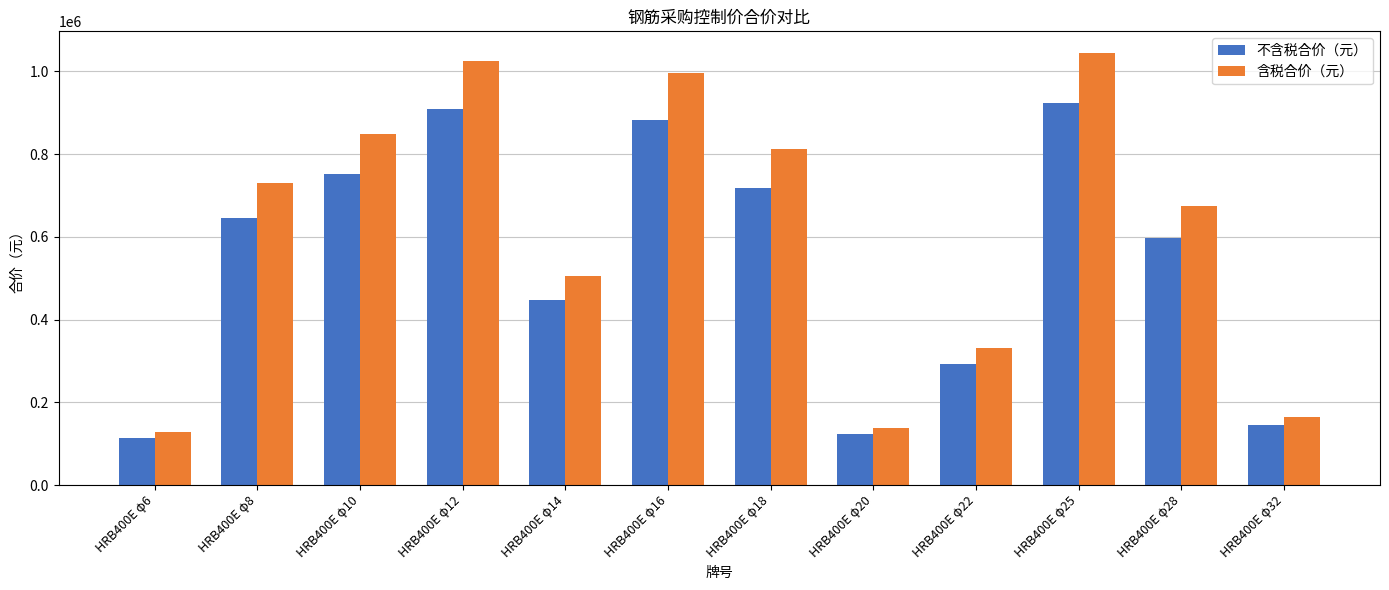

The value of 不含税合价（元） at HRB400E φ6 is 112863.2. True or false?

True